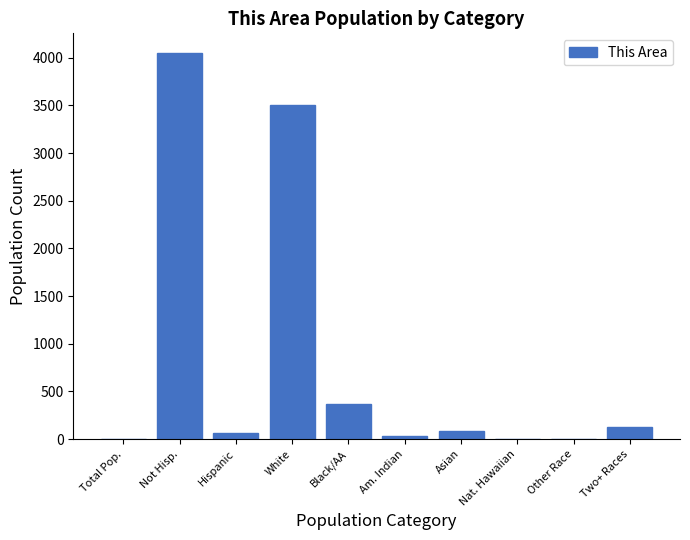

What is the maximum value shown in the chart?

4054